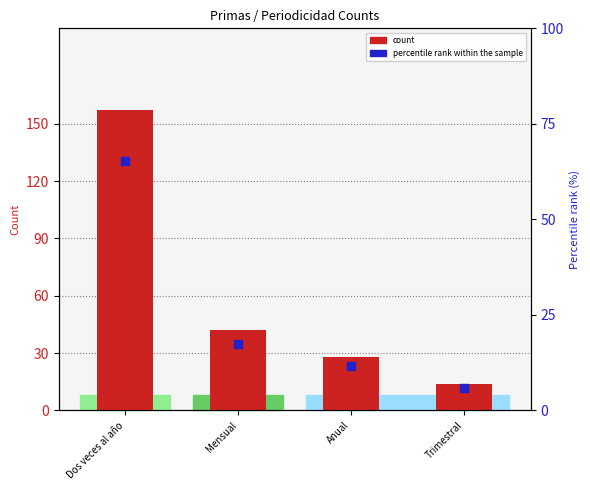

What are all the series names shown in the legend?

count, percentile rank within the sample